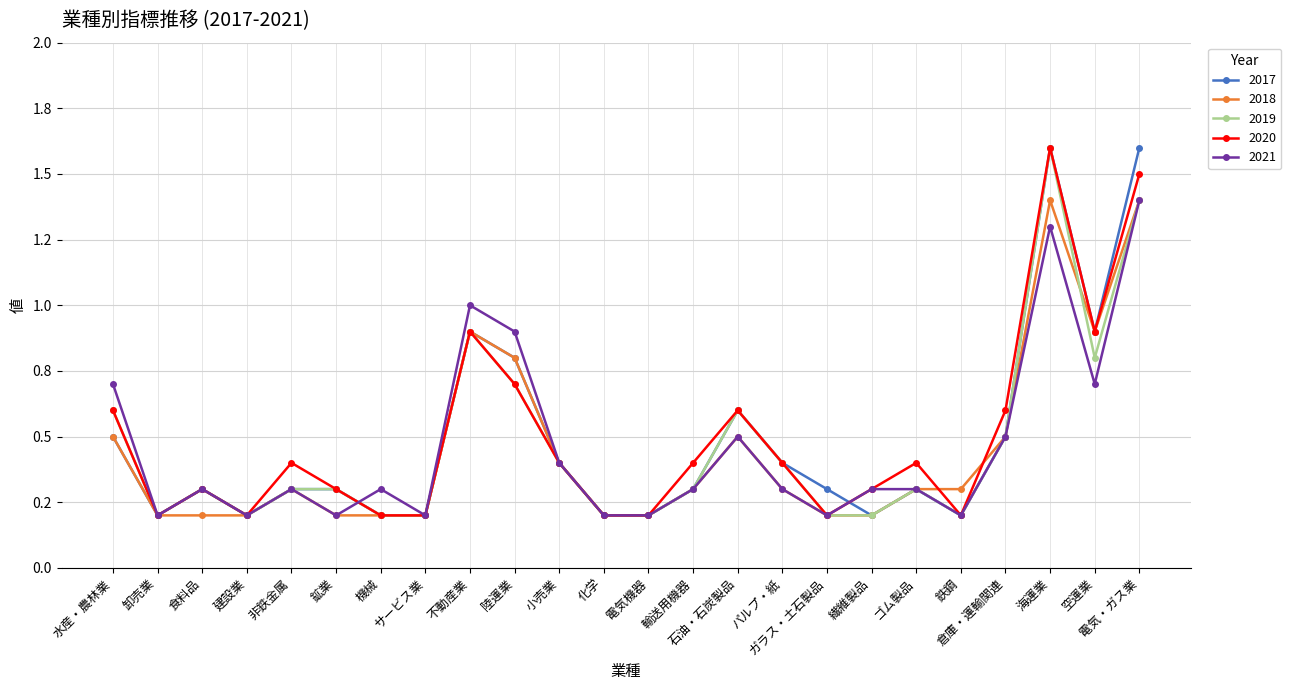

Between which two adjacent categories do 2020 and 2017 first intersect?

ガラス・土石製品 and 繊維製品